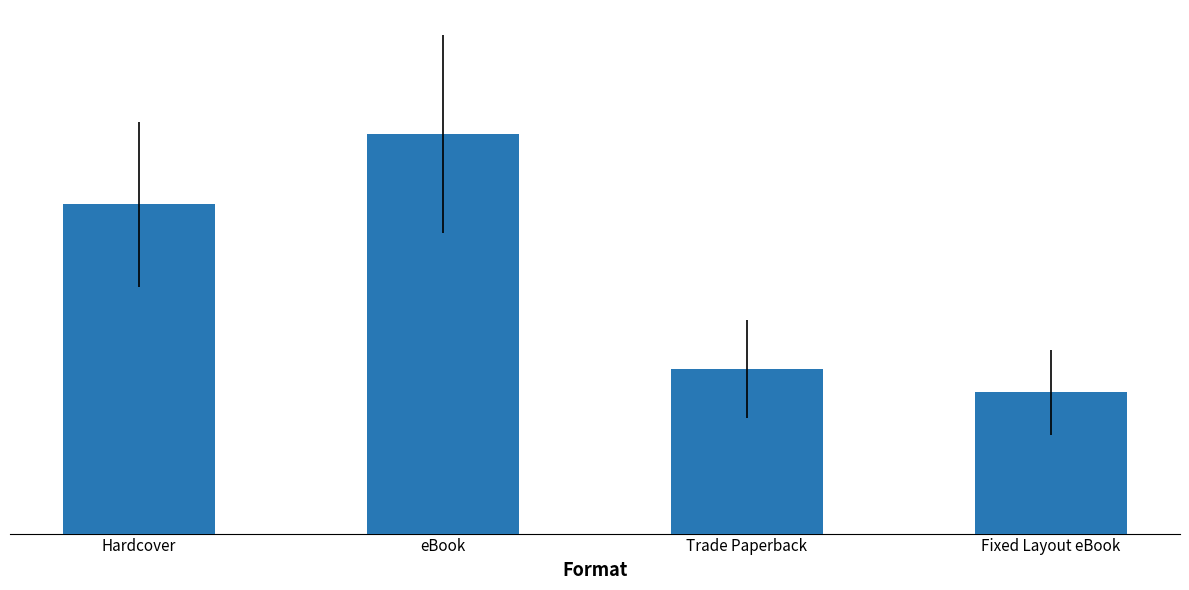

Which label corresponds to the smallest value in the chart?

Fixed Layout eBook